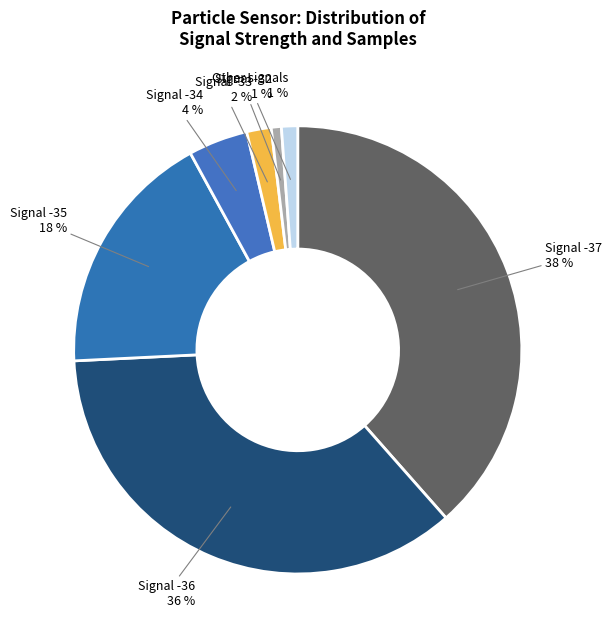

Is Signal -37 the majority of the pie?

No